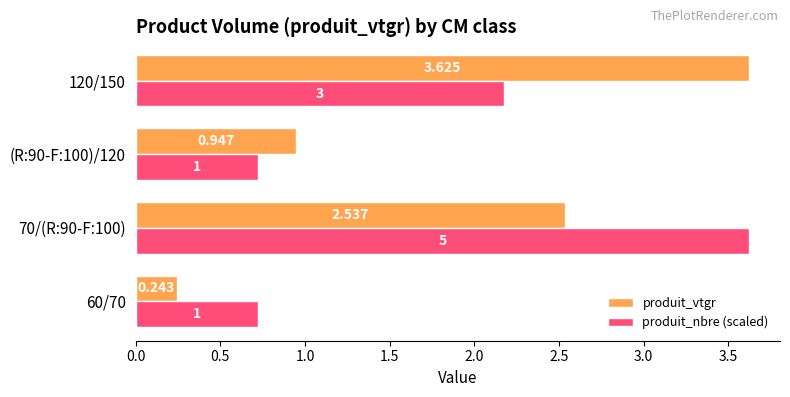

Which series has the widest spread of values?

produit_vtgr